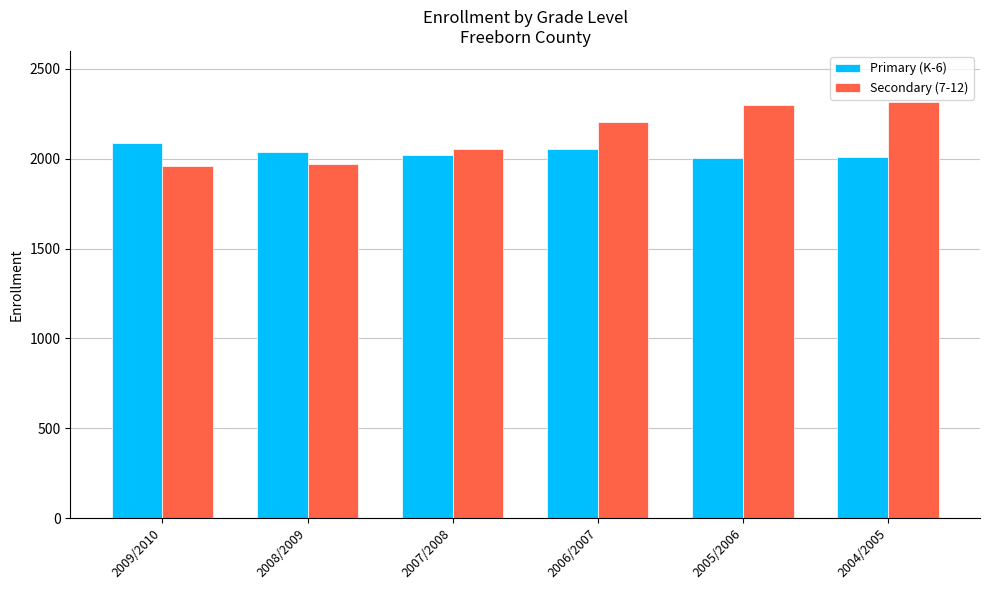

The value of Primary (K-6) at 2005/2006 is 1094. True or false?

False